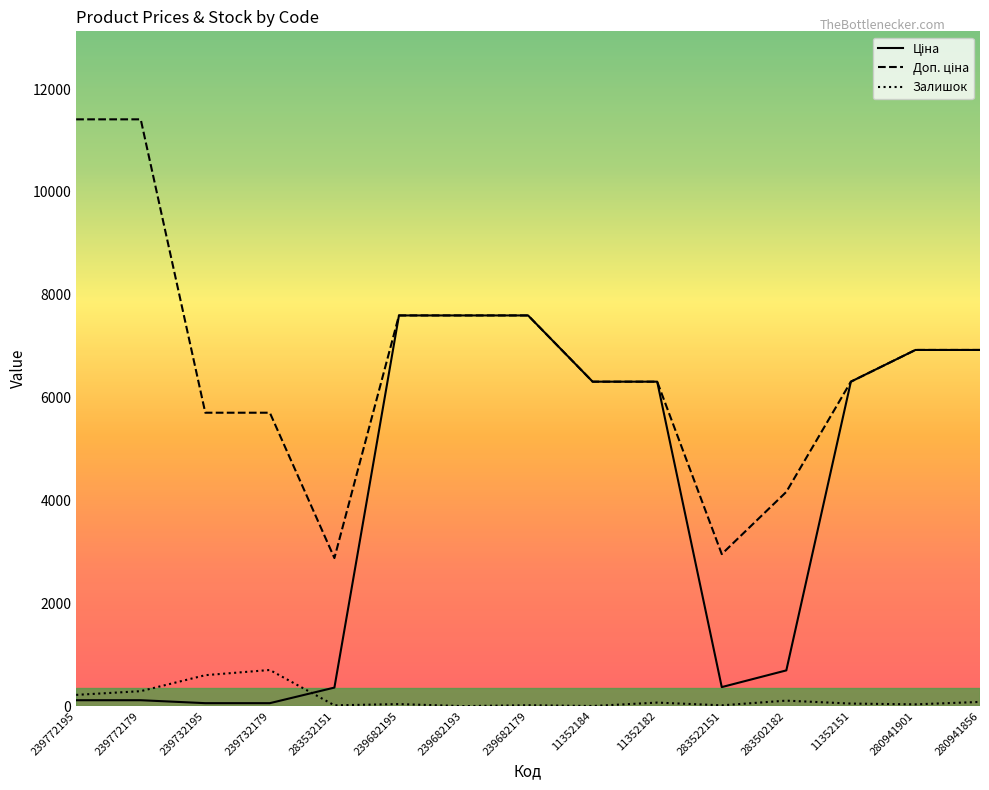

Is it true that Залишок equals 0.0 at 239682193?

True